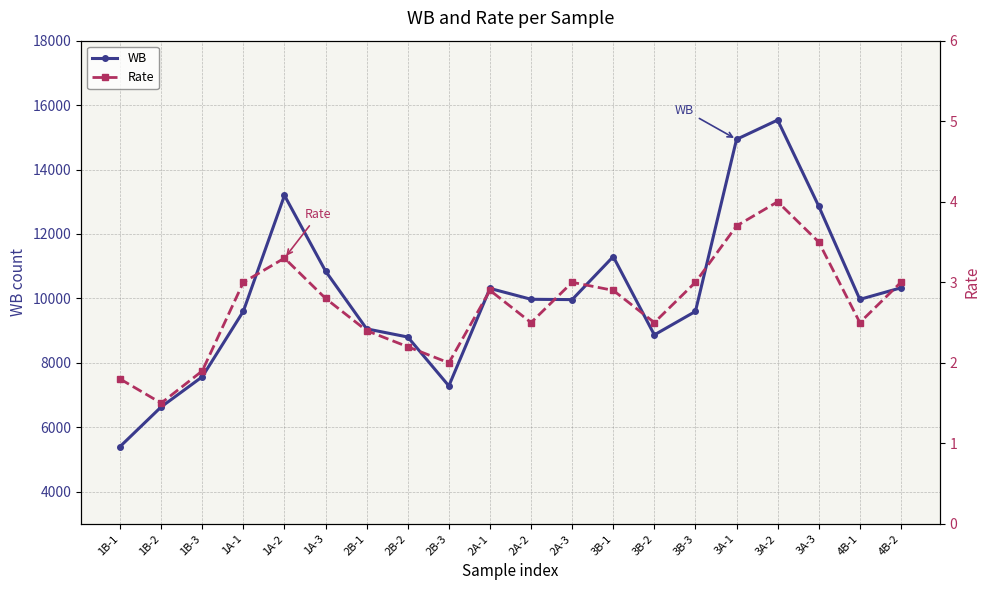

What is the sum of the Rate values at 2A-3 and 3B-3?

6.0